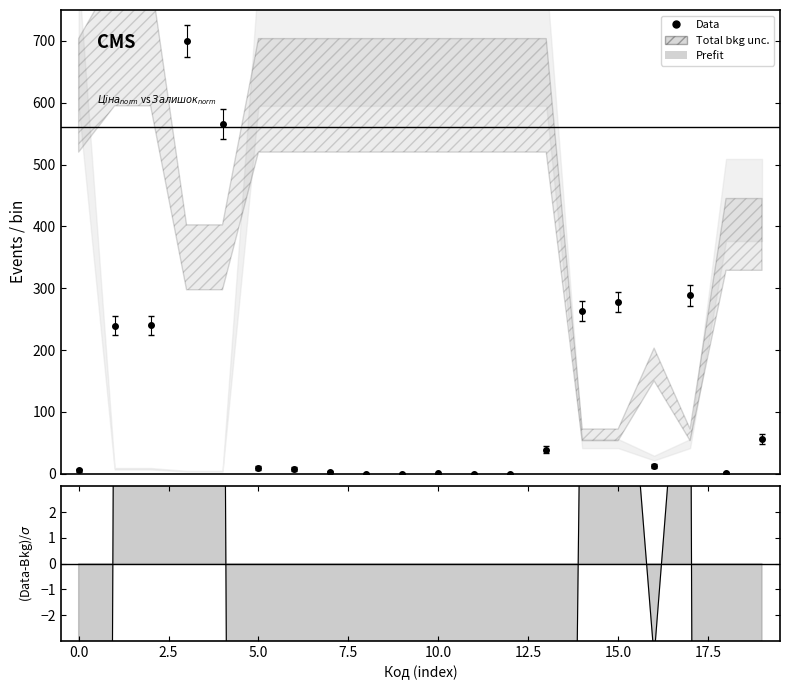

At 7.5, list the series in order from largest to smallest.

Data, (Data-Bkg)/σ